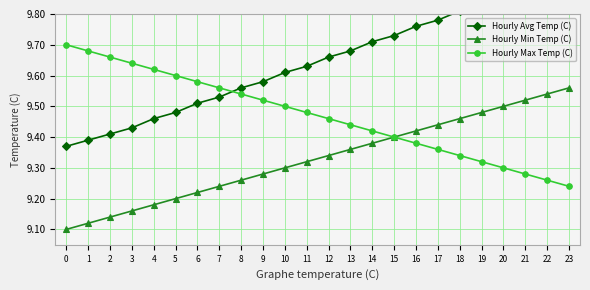

What is the value of the Hourly Max Temp (C) point at the 3rd from the left?

9.7